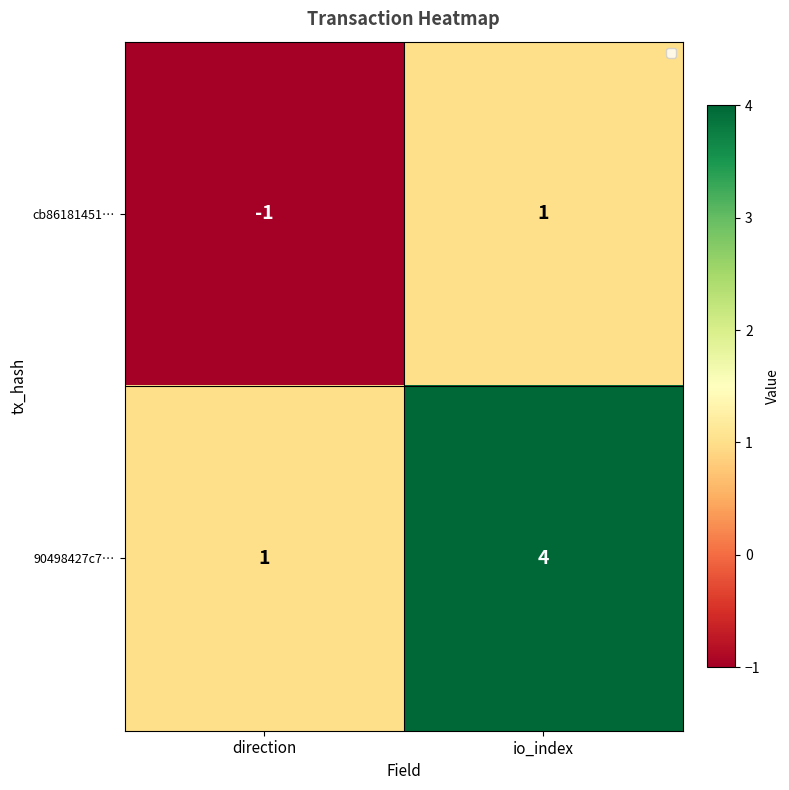

Which series has the largest range (max minus min)?

90498427c7…